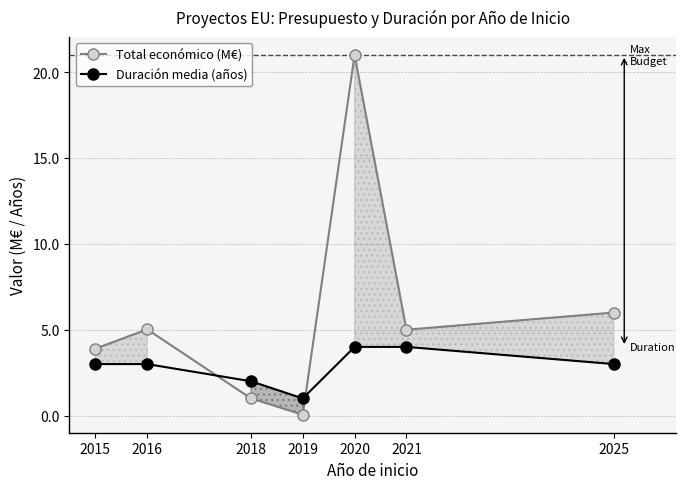

What is the smallest value displayed?

0.1